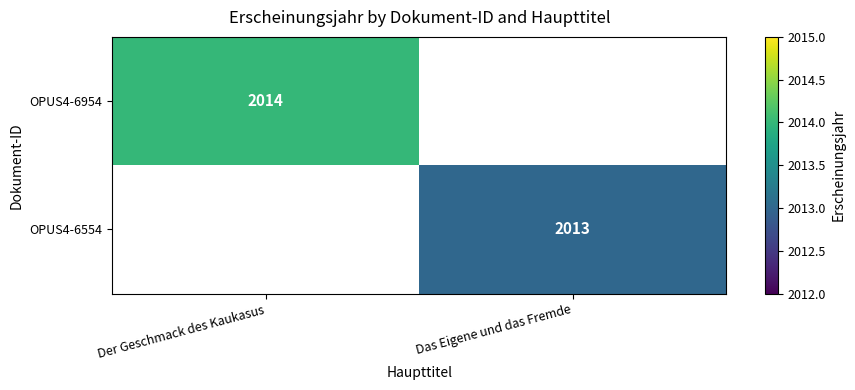

True or false: OPUS4-6554 has a value of 2013 at Das Eigene und das Fremde.

True